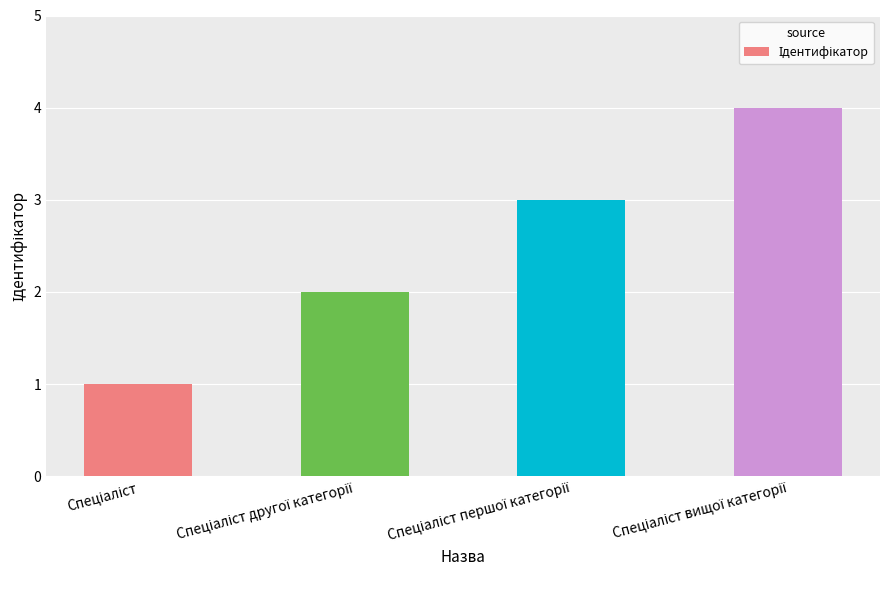

What is the sum of all values?

10